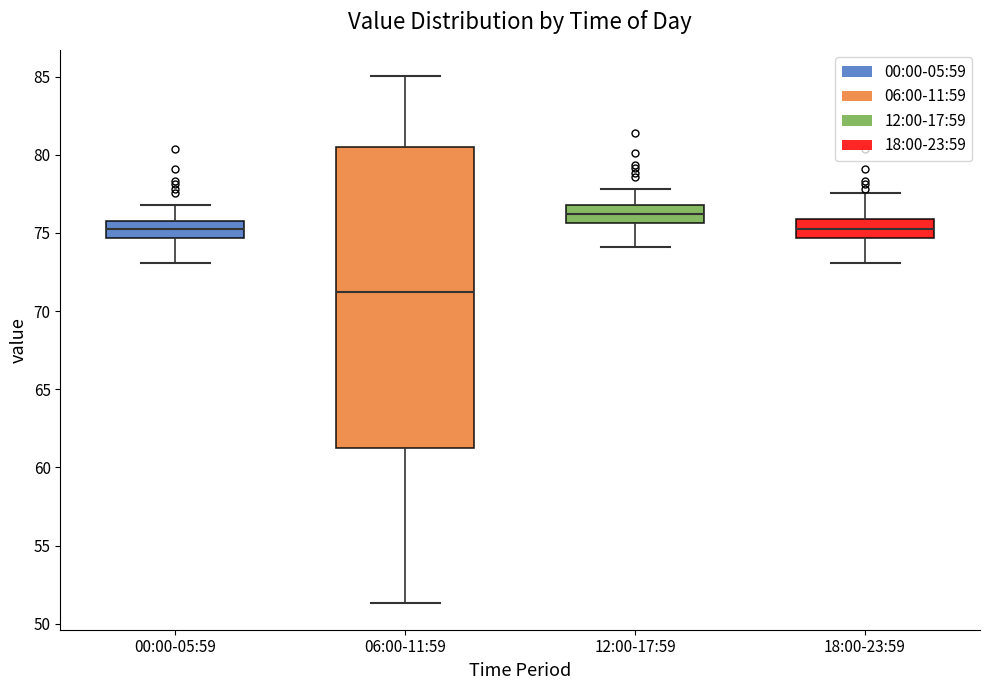

Which box's median line is the highest?

12:00-17:59